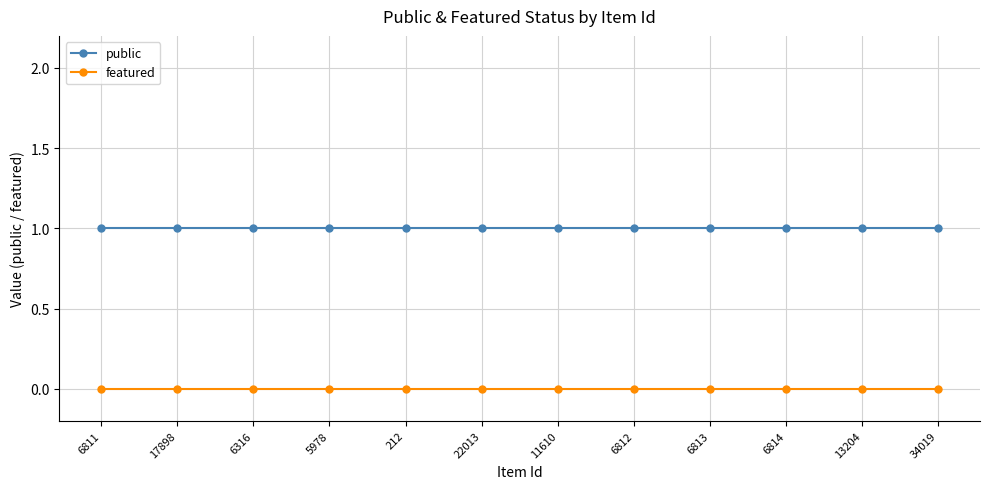

What is the difference between the highest and lowest values at 6811?

1